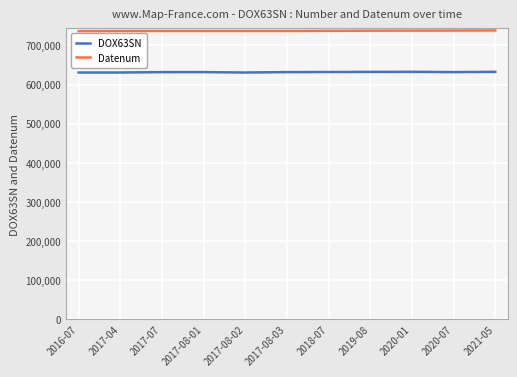

At 2019-08, list the series in order from smallest to largest.

DOX63SN, Datenum